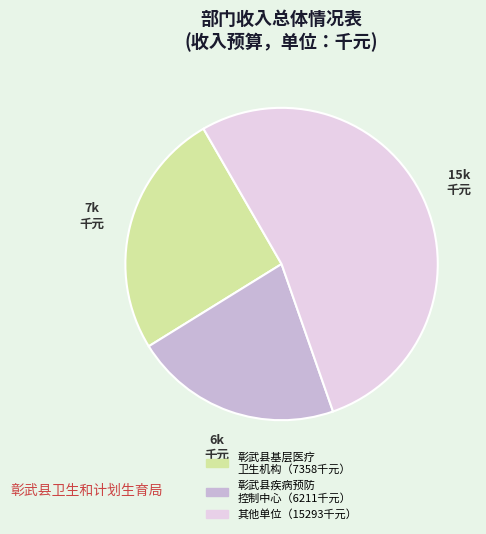

Is there any slice that represents more than half of the pie?

Yes